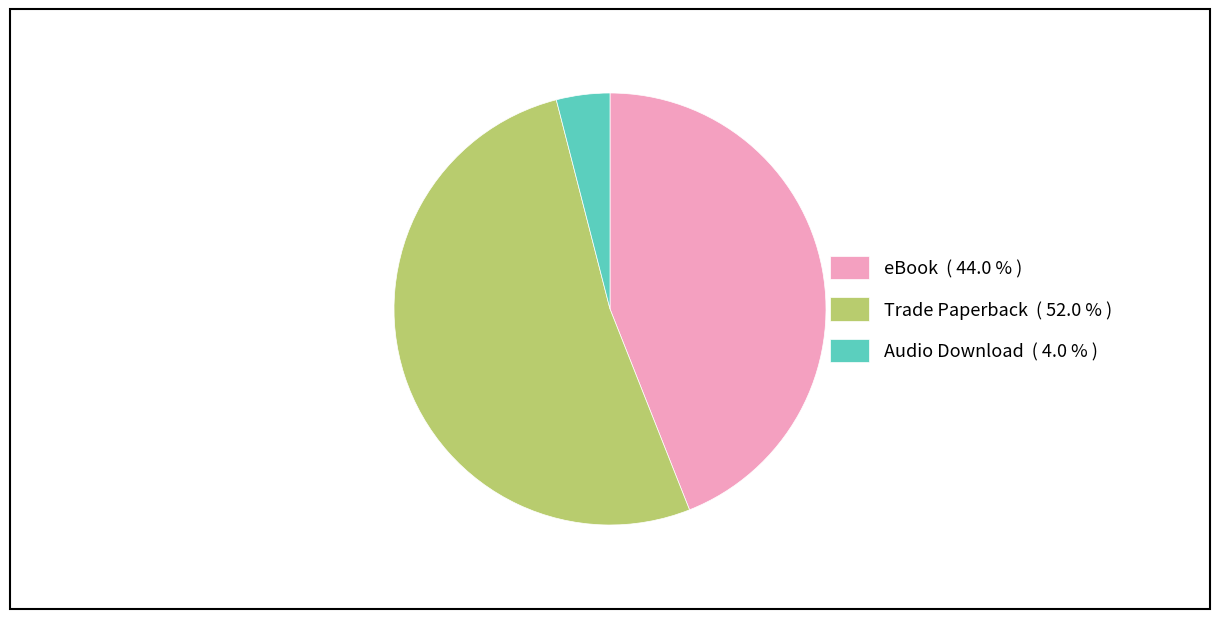

Does Trade Paperback account for over 50% of the chart?

Yes